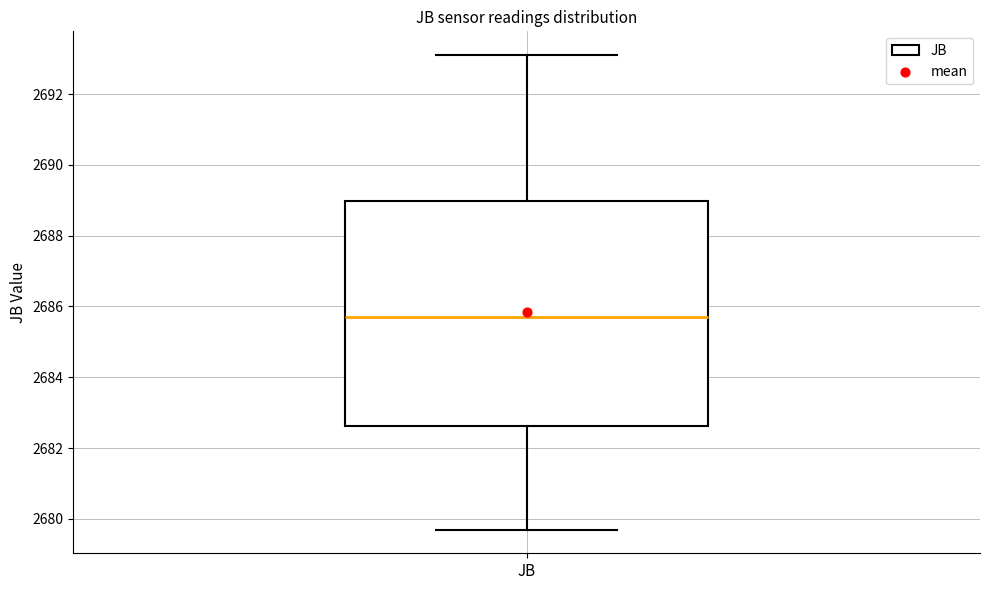

Read this box plot against the y-axis: the position of the median line, the range covered by the box, and the ends of both whiskers. The values are not printed on the chart, so give them approximately, as read against the axis.

median 2685.8, box 2682.6 to 2689.0, whiskers 2679.8 to 2693.2